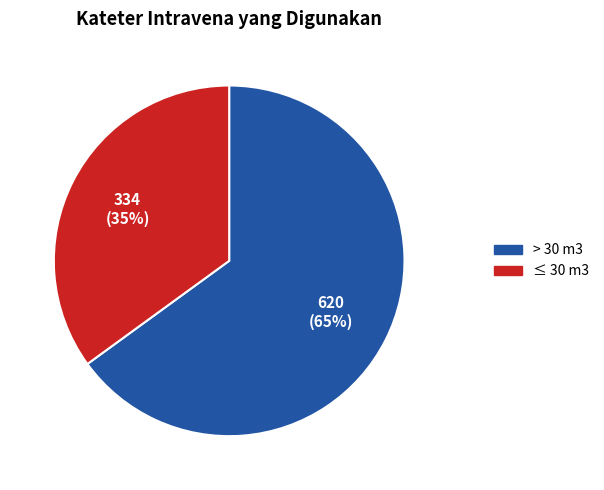

To the nearest percent, what is the difference between the largest and smallest slice percentages?

30%